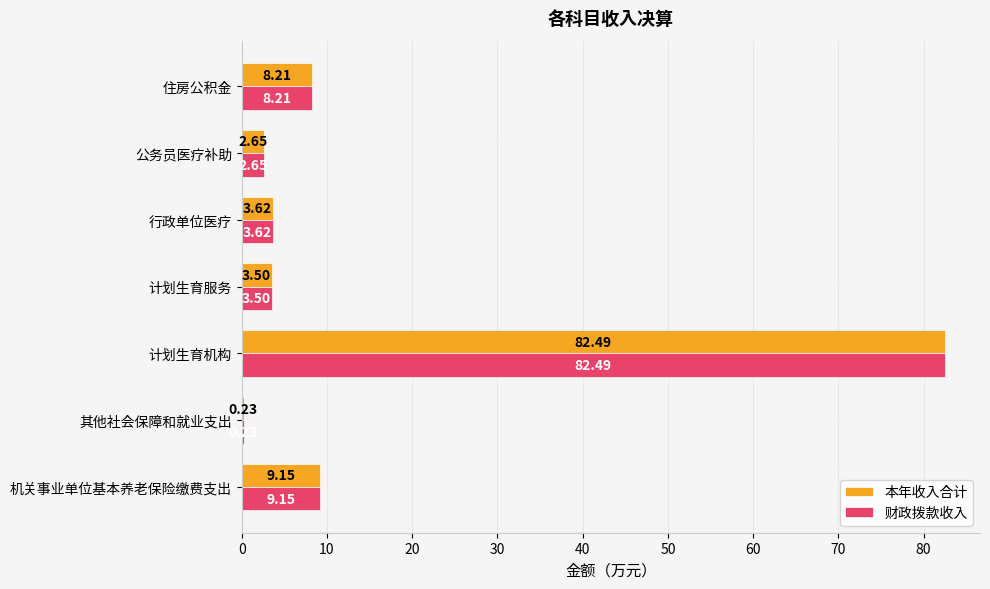

At which category is the sum across all series the highest?

计划生育机构